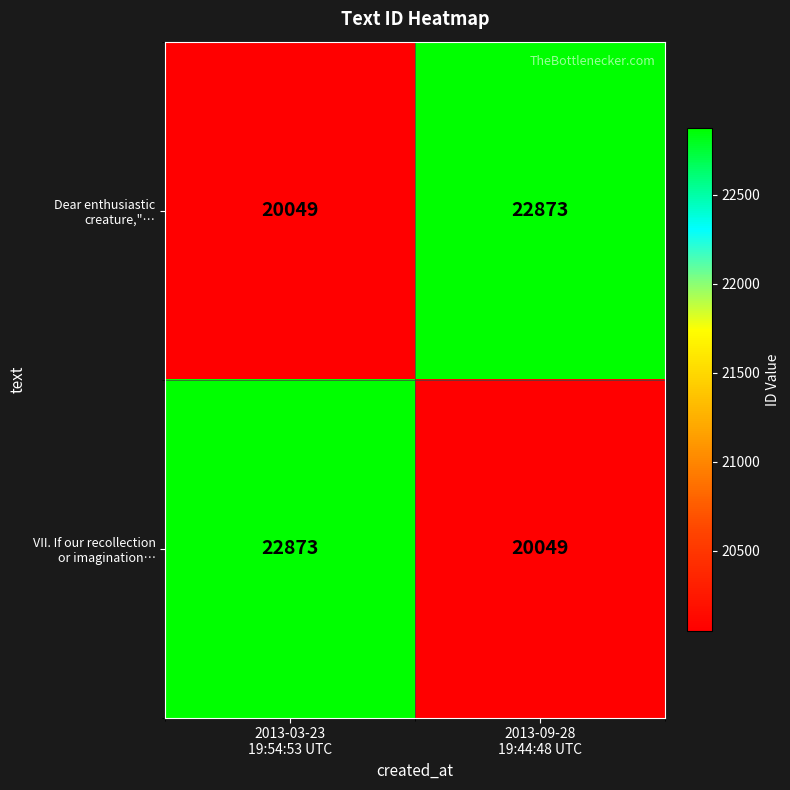

What is the maximum value shown in the chart?

22873